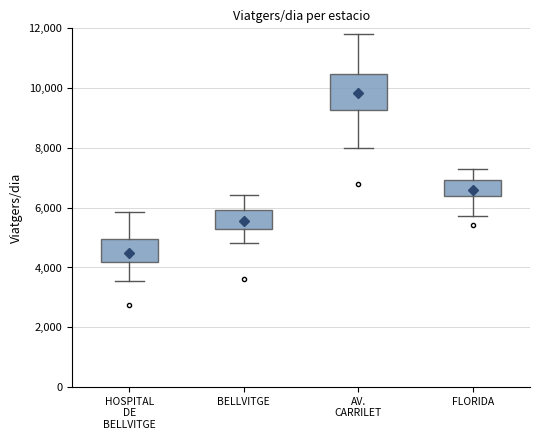

Where does the median line of the box for FLORIDA sit on the y-axis? The values are not printed on the chart, so give them approximately, as read against the axis.

6800